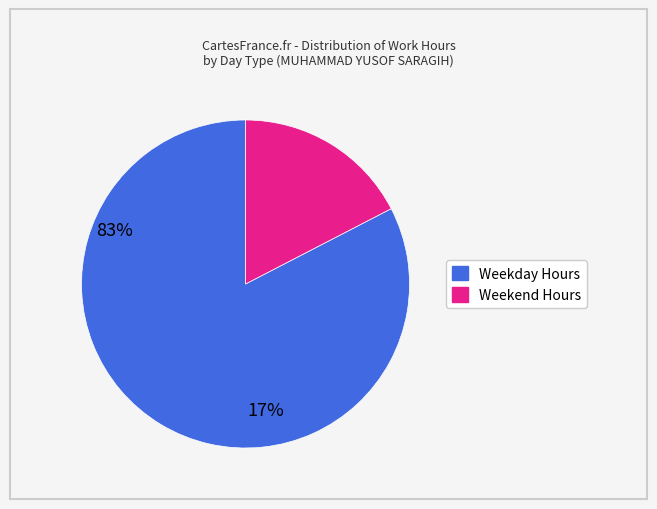

Is there a majority slice in this chart?

Yes